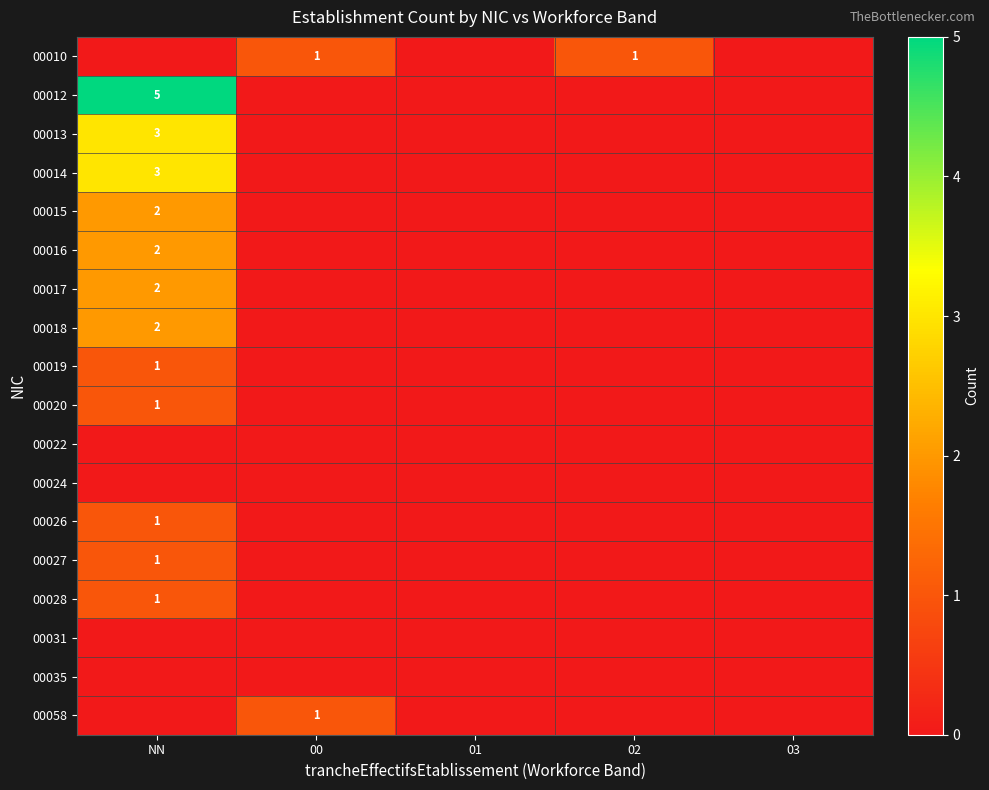

What is the total value across all series at 02?

1